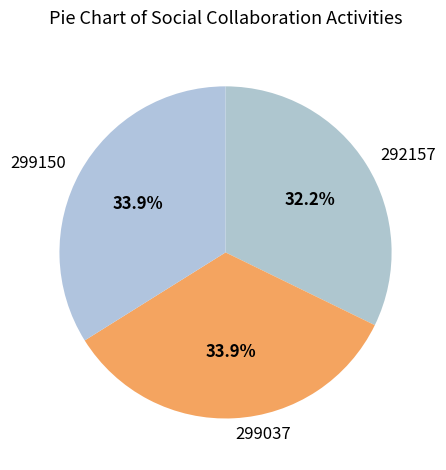

Does 299037 account for over 50% of the chart?

No